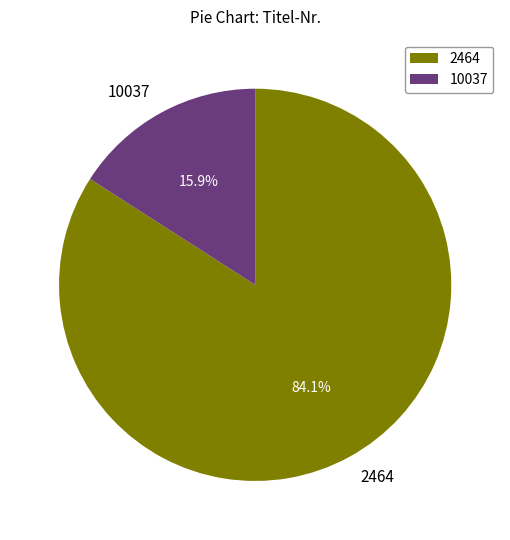

To the nearest percent, what is the average slice percentage?

50%